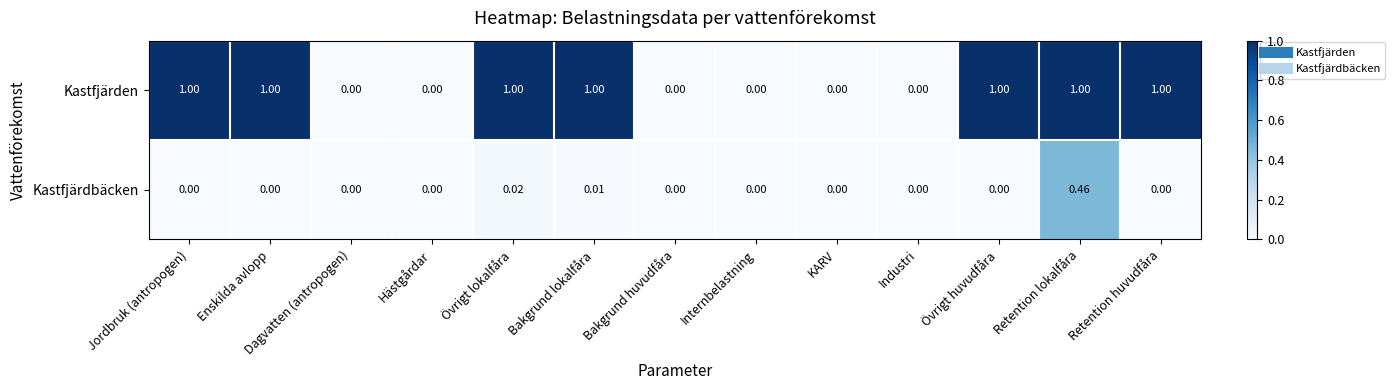

Between Jordbruk (antropogen) and Industri, which series saw the biggest shift?

Kastfjärden